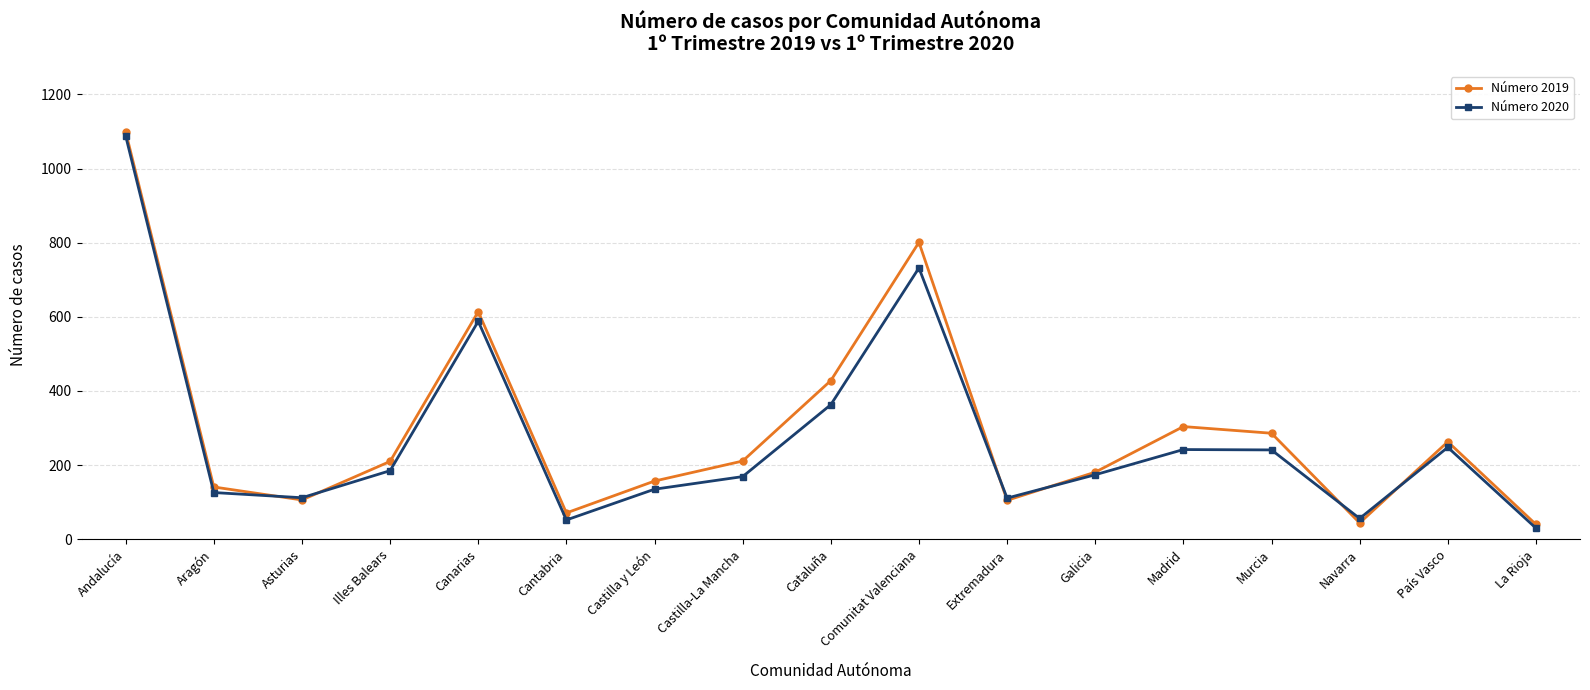

Is it true that Número 2019 equals 351 at Illes Balears?

False